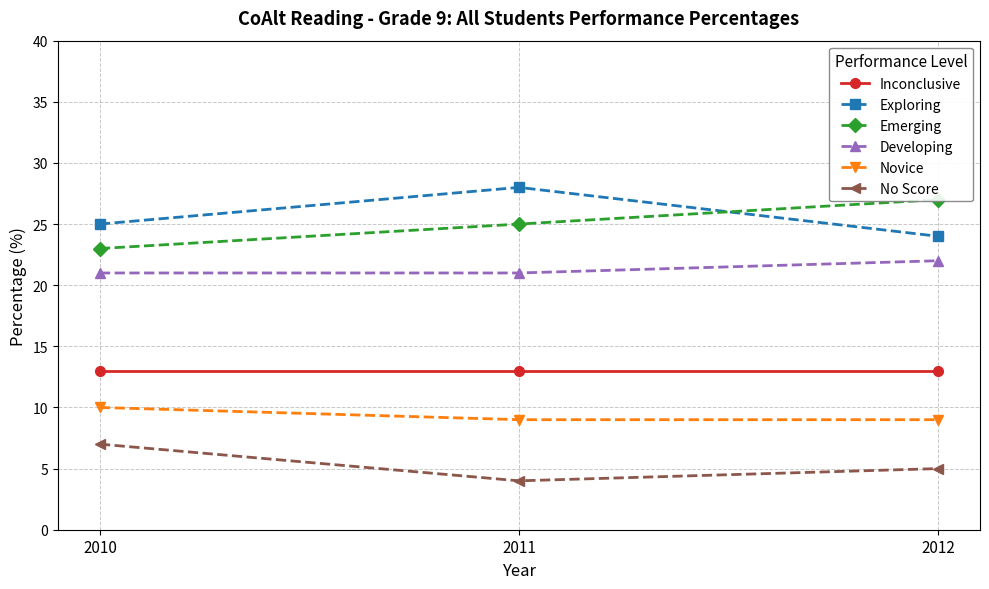

The Emerging series shows 25 at 2011. True or false?

True